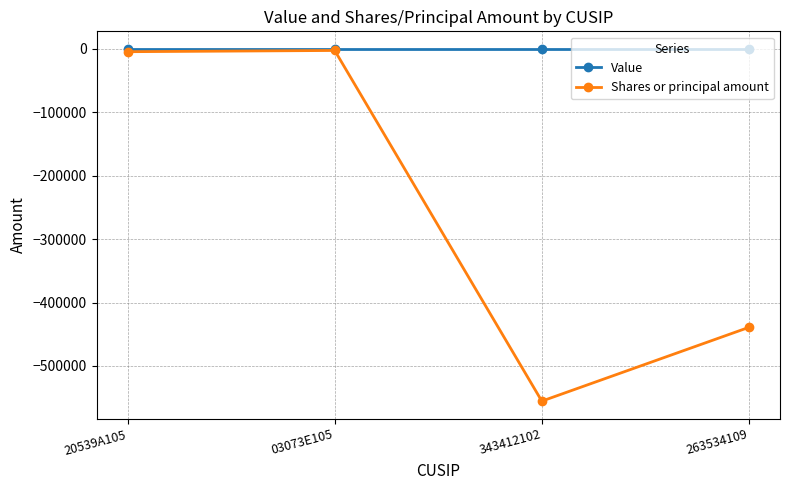

What are all the series names shown in the legend?

Value, Shares or principal amount